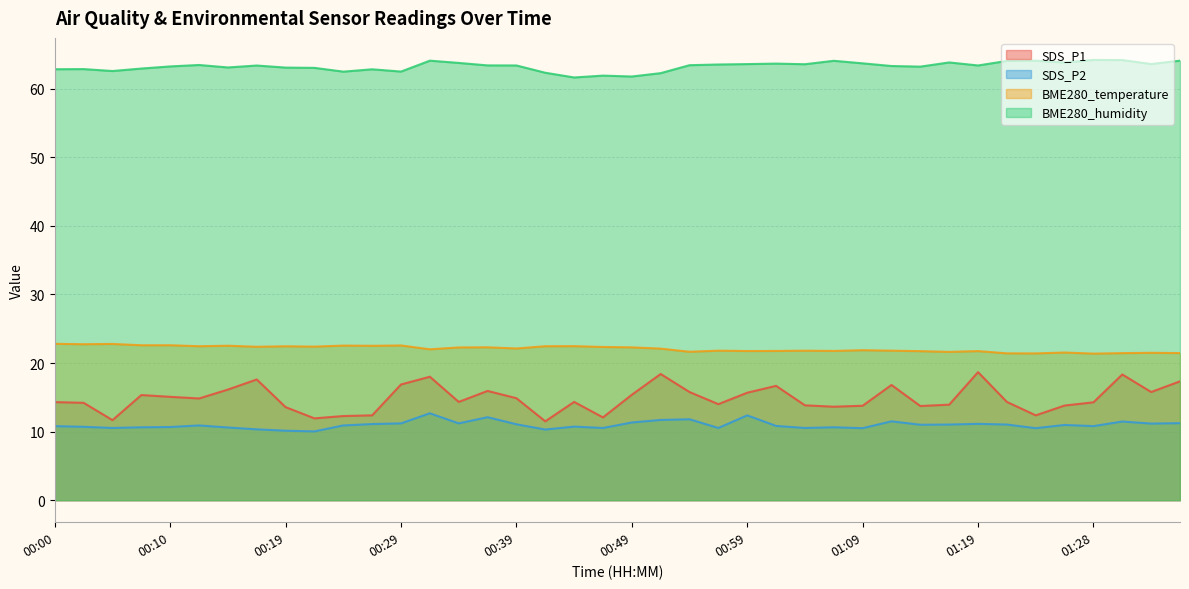

Which series has the largest range (max minus min)?

SDS_P1